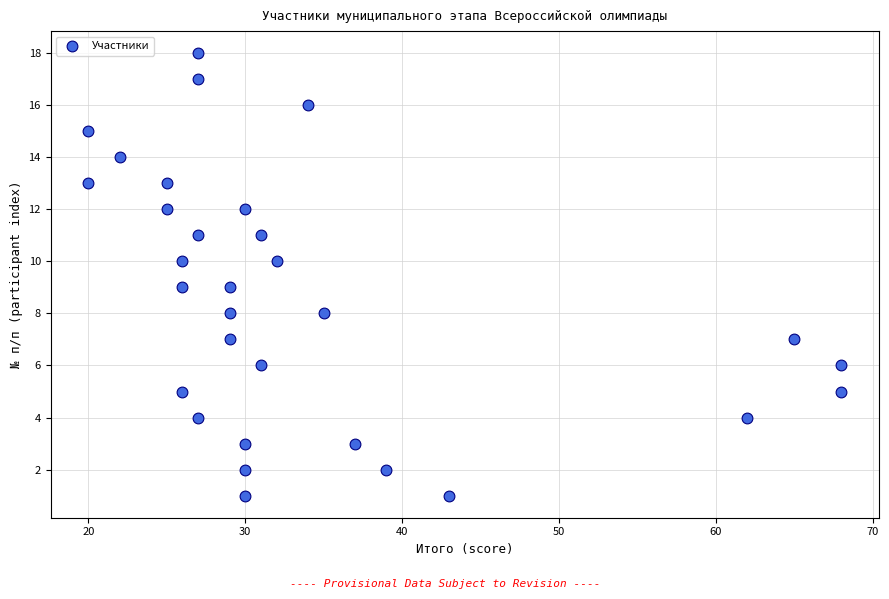

What is the range of Y values (max minus min)?

17